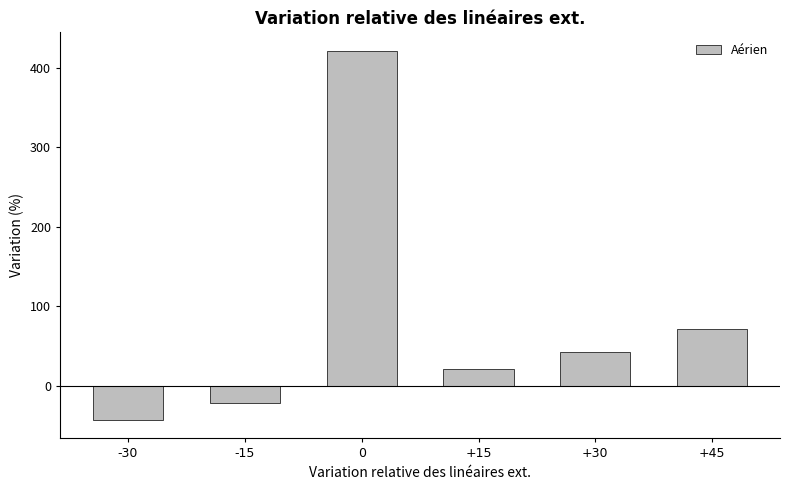

What is the sum of all values?

492.7